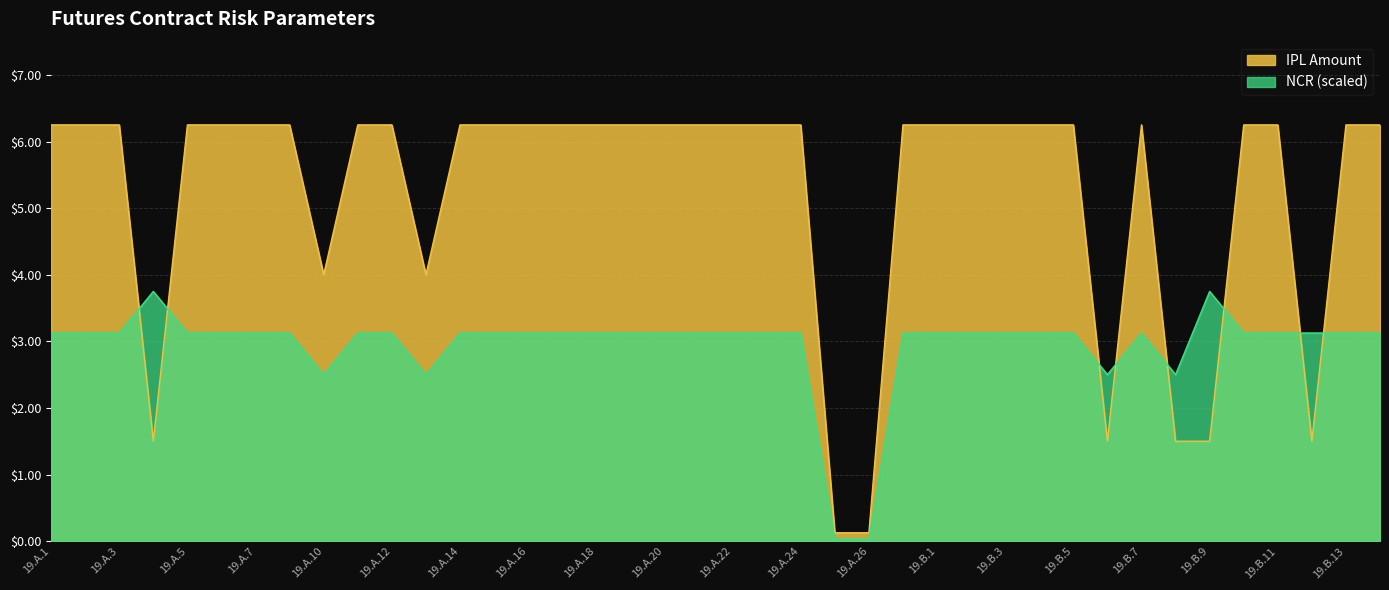

List the labels in order of NCR value, smallest first.

19.A.25, 19.A.26, 19.A.10, 19.A.13, 19.B.6, 19.B.8, 19.A.1, 19.A.2, 19.A.3, 19.A.5, 19.A.6, 19.A.7, 19.A.9, 19.A.11, 19.A.12, 19.A.14, 19.A.15, 19.A.16, 19.A.17, 19.A.18, 19.A.19, 19.A.20, 19.A.21, 19.A.22, 19.A.23, 19.A.24, 19.A.27, 19.B.1, 19.B.2, 19.B.3, 19.B.4, 19.B.5, 19.B.7, 19.B.10, 19.B.11, 19.B.12, 19.B.13, 19.B.14, 19.A.4, 19.B.9